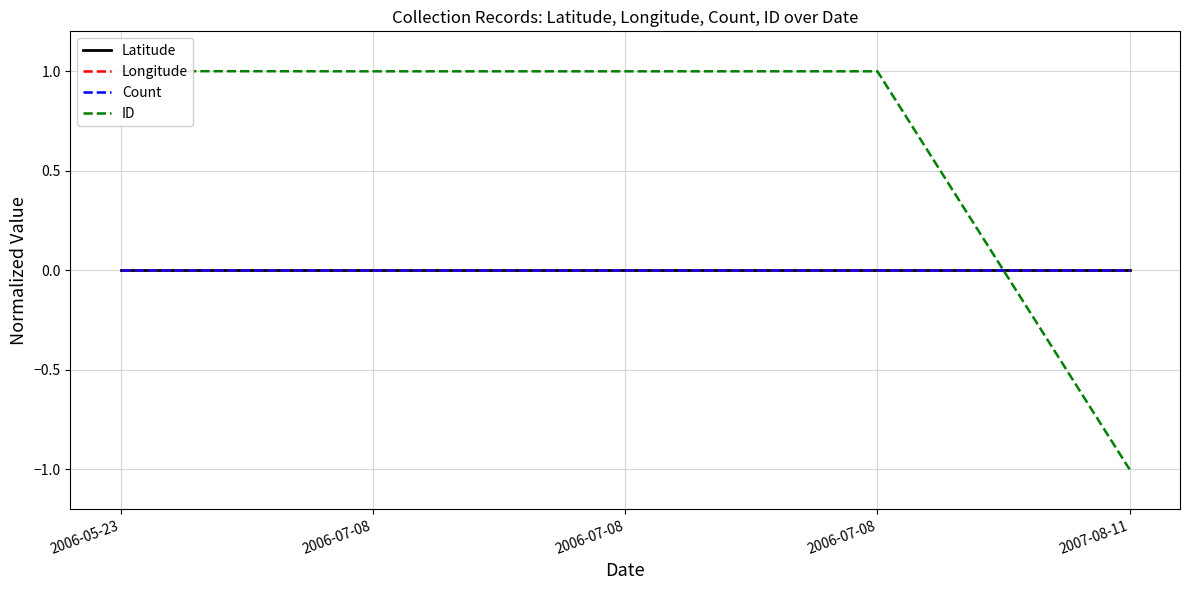

At which label does Count reach its peak?

2006-05-23